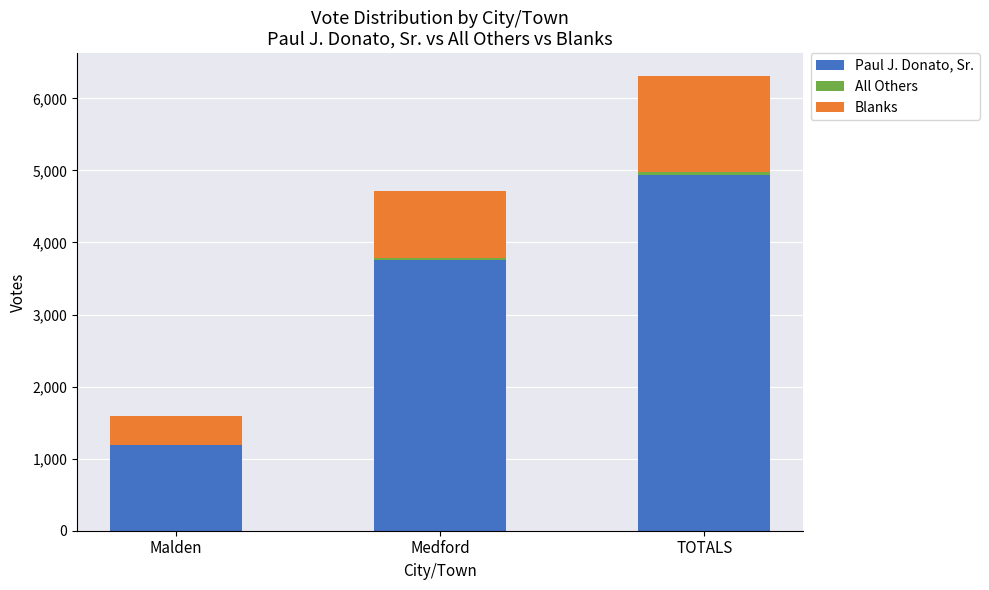

At which label is Paul J. Donato, Sr. closest to 3062?

Medford